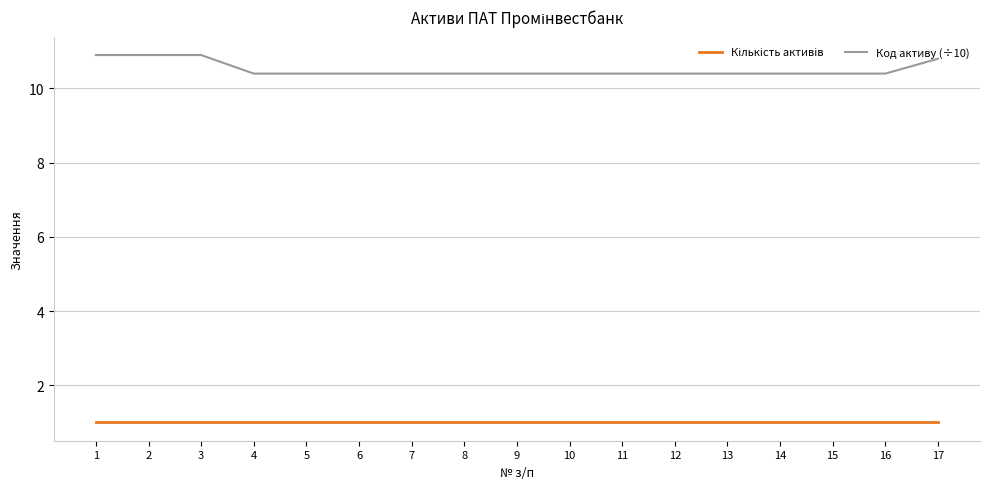

What is the greatest value displayed?

10.9